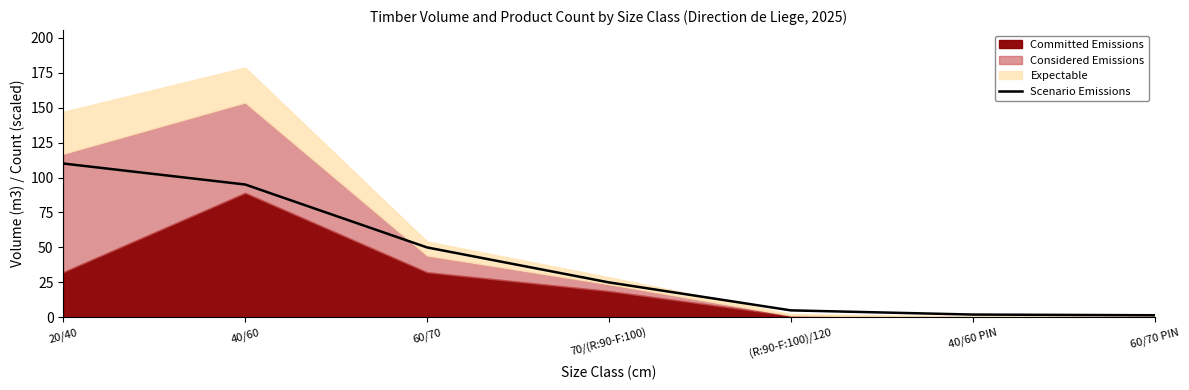

Where does the data first go above 25?

20/40